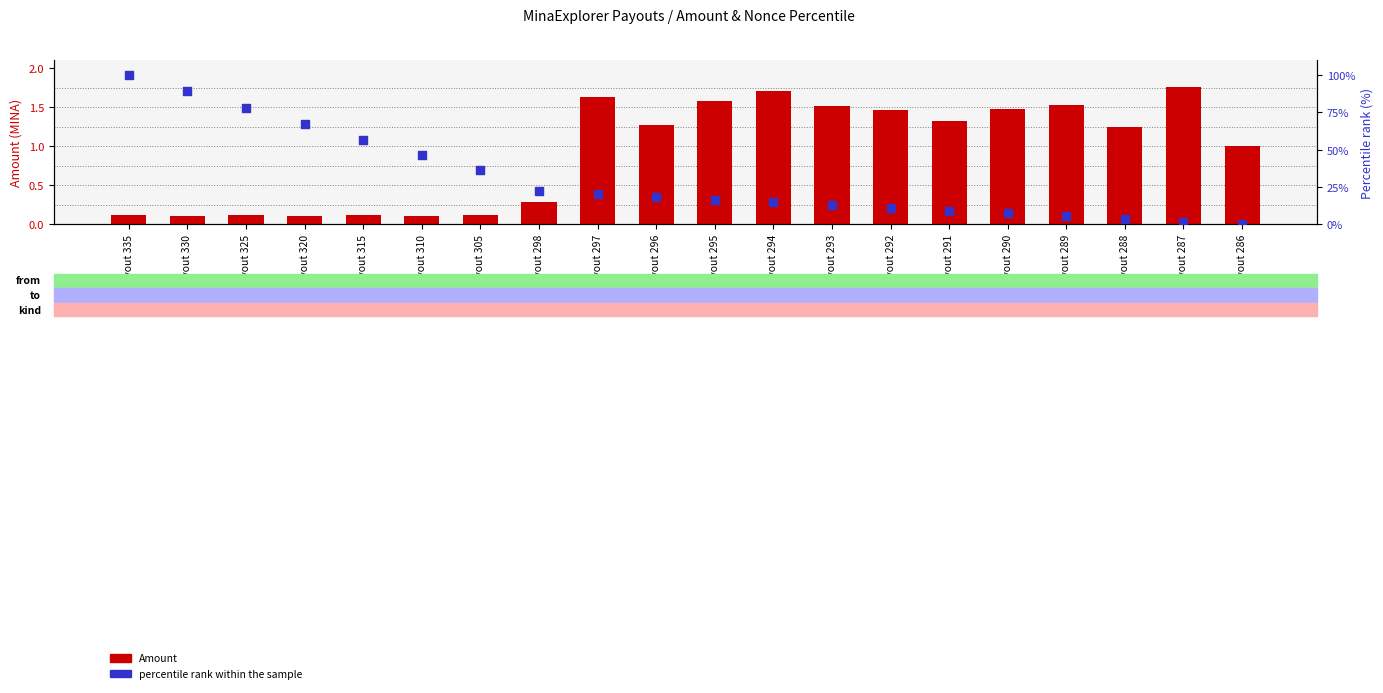

Which series reaches the minimum Y coordinate?

percentile rank within the sample